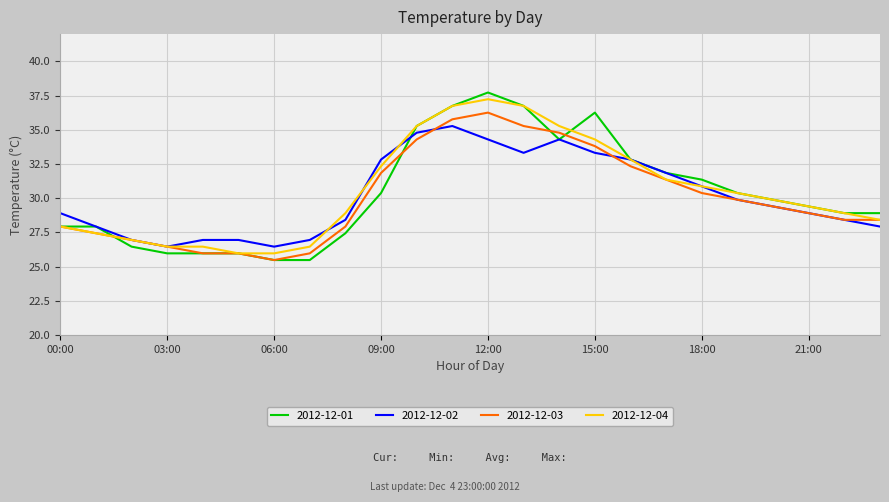

Which series has the largest range (max minus min)?

2012-12-01